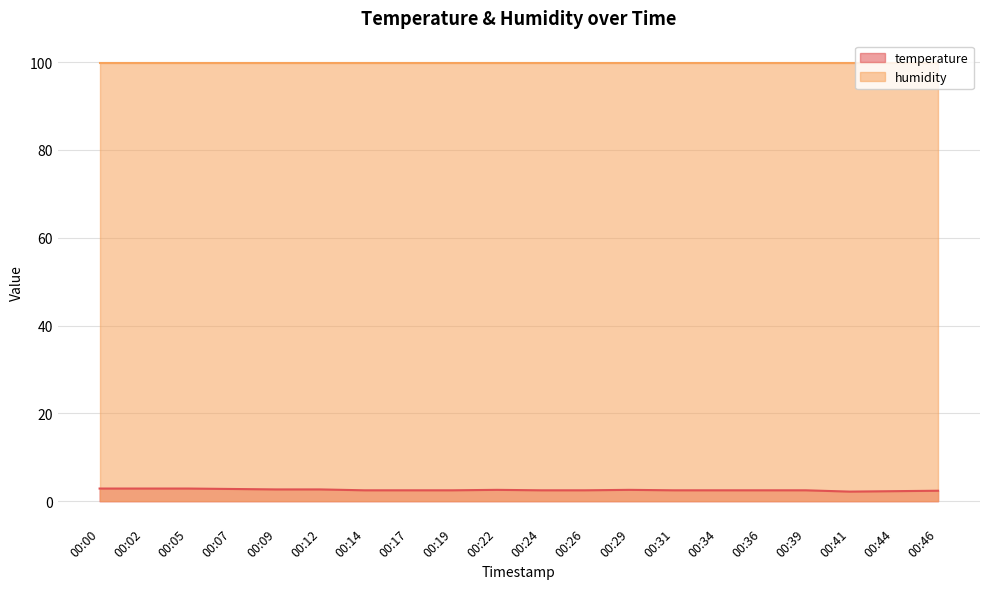

What value does the data have at 00:02?

2.9